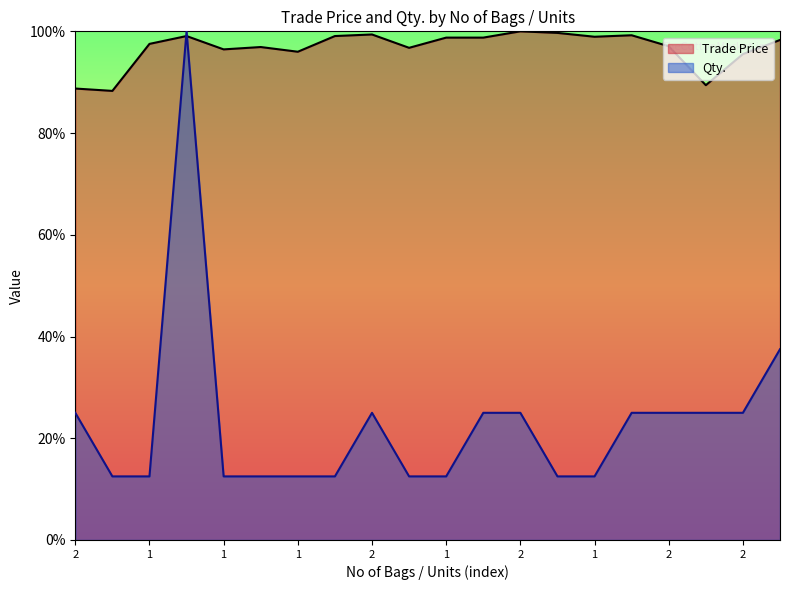

What is the maximum value for Qty.?

100.0